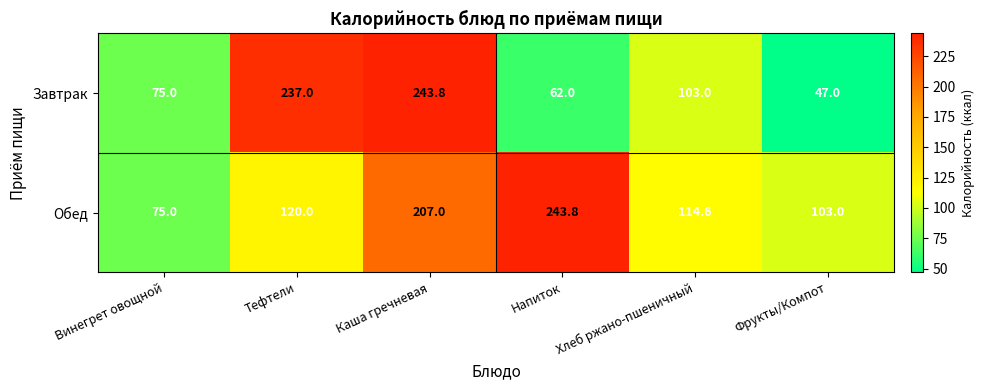

What is the difference between the Завтрак values at Напиток and Винегрет овощной?

13.0